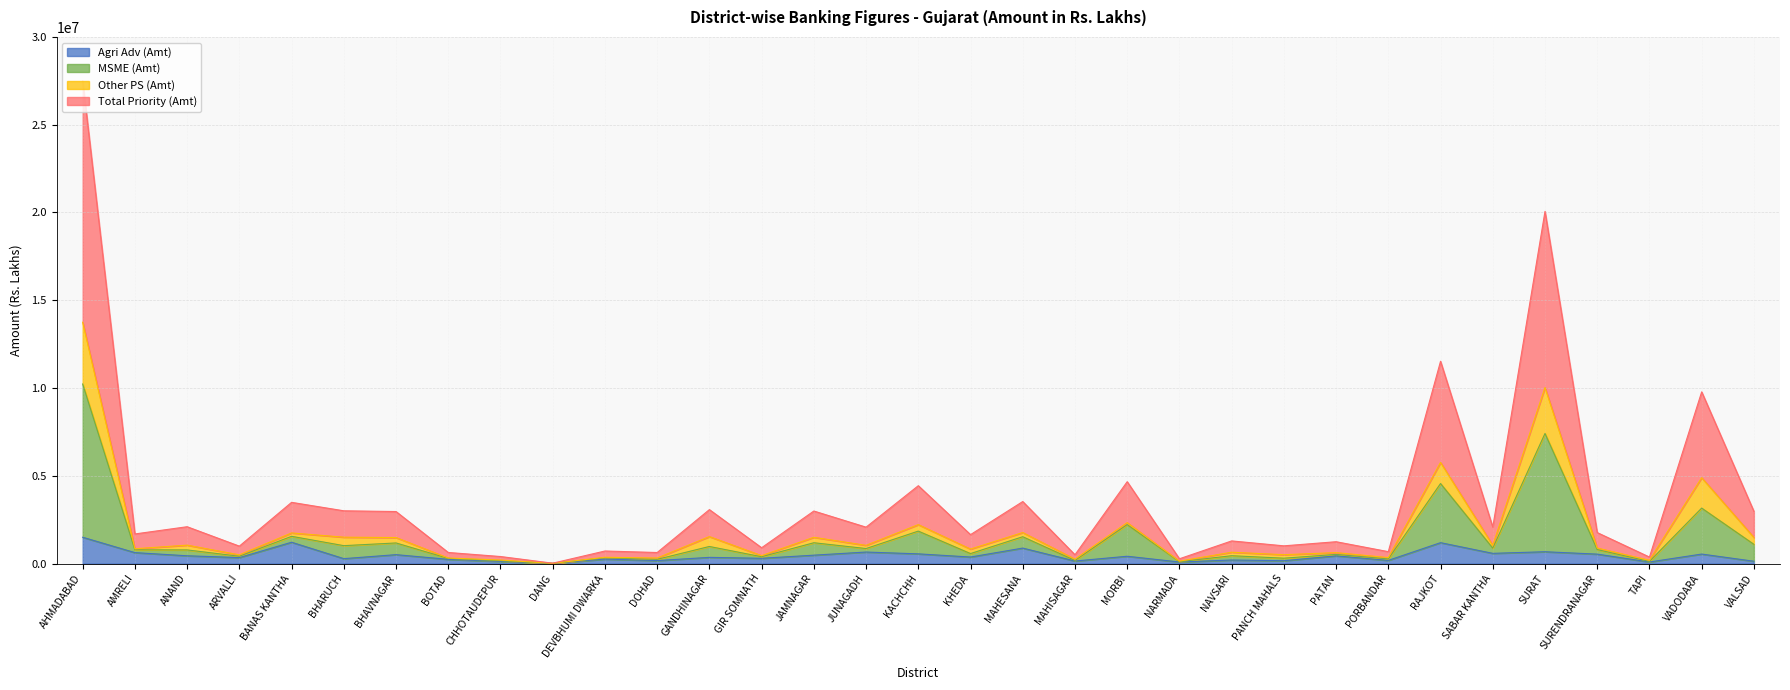

Does the chart have visible grid lines?

Yes